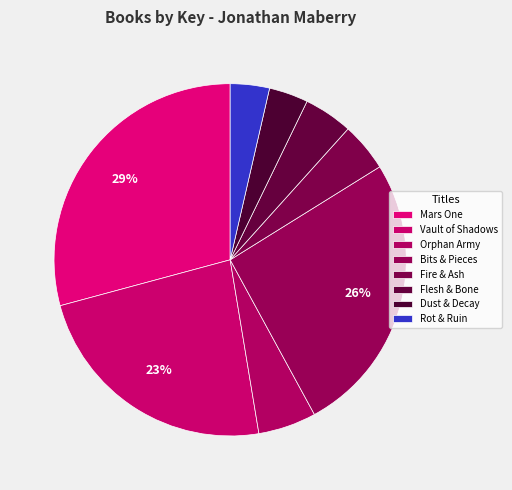

How many segments does this pie chart have?

8